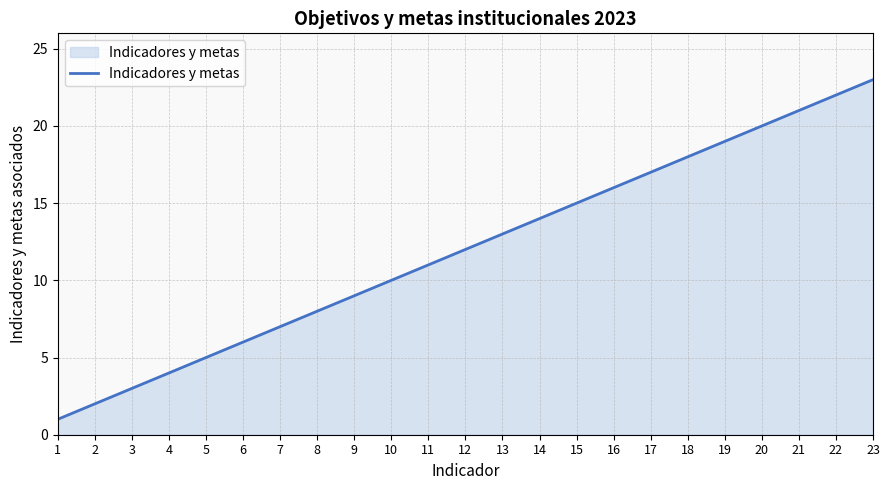

Rank the categories by value from highest to lowest.

23, 22, 21, 20, 19, 18, 17, 16, 15, 14, 13, 12, 11, 10, 9, 8, 7, 6, 5, 4, 3, 2, 1